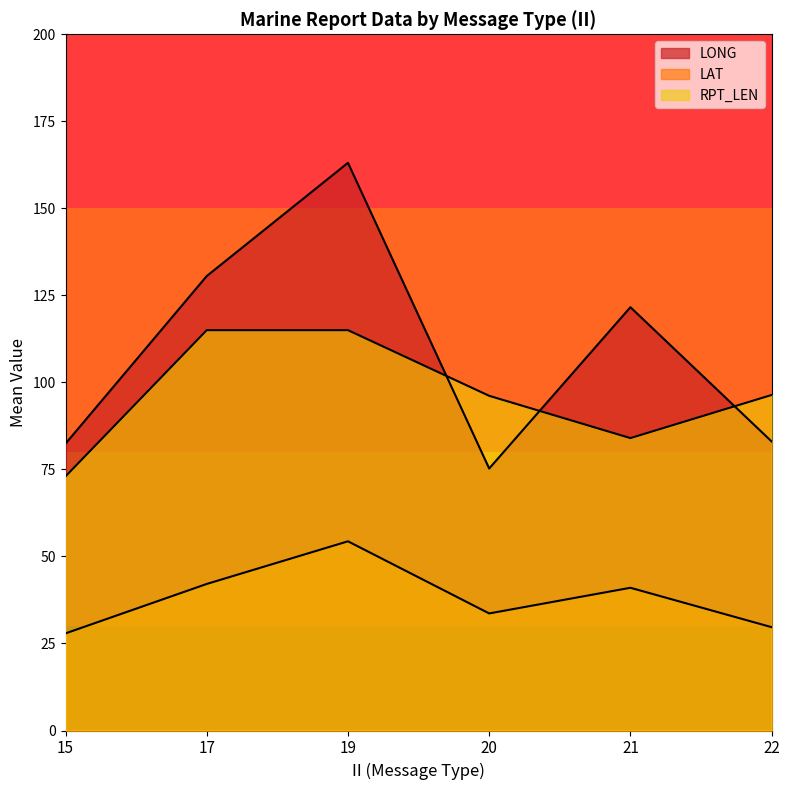

Does the chart have visible grid lines?

No